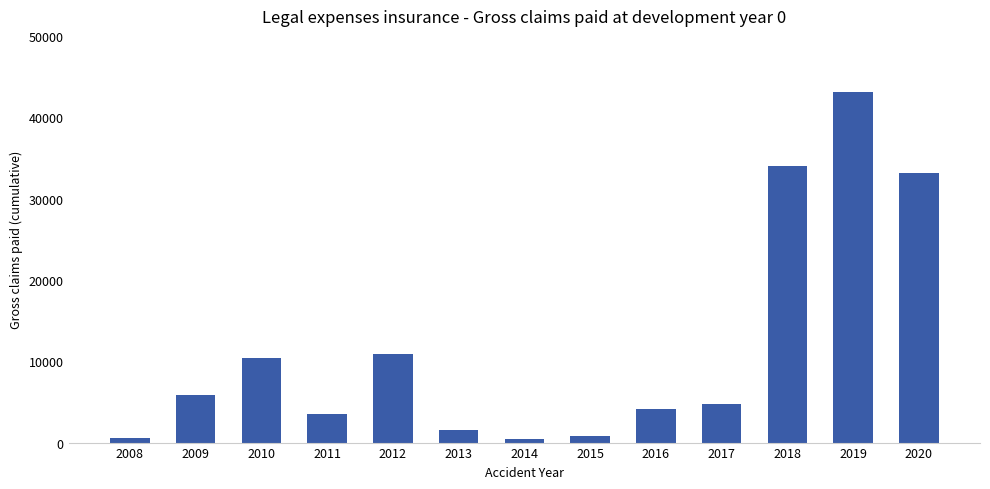

What is the change in value from 2010 to 2018?

+23677.5